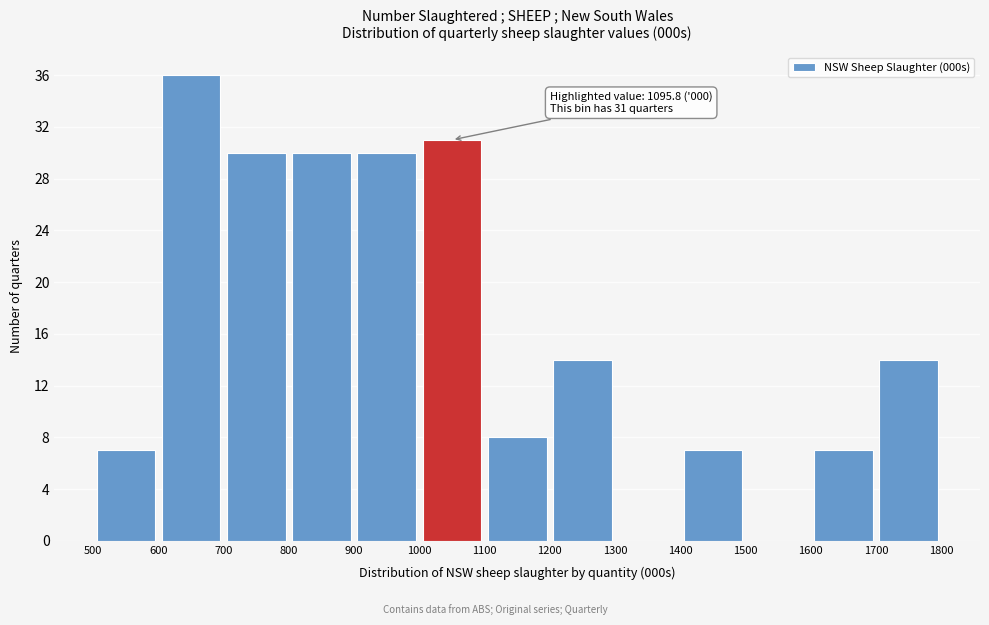

Which range on the x-axis has the tallest bar?

600 to 700